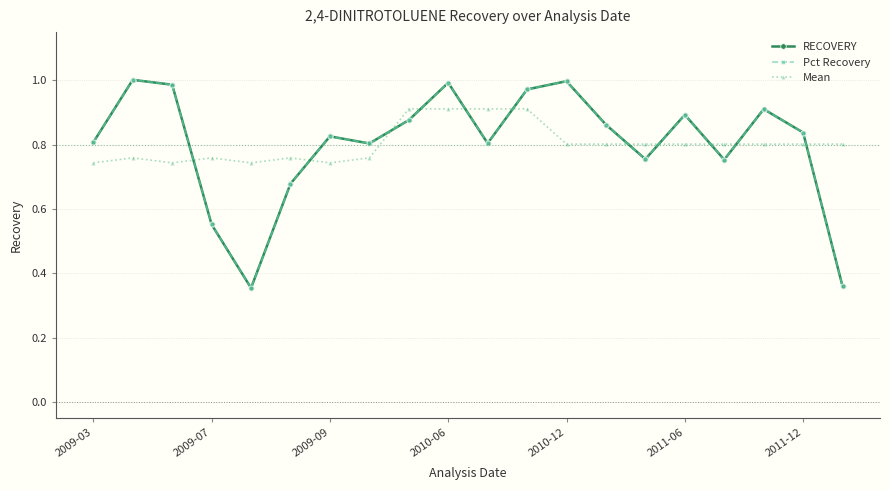

True or false: Pct Recovery and Mean cross at least once.

True